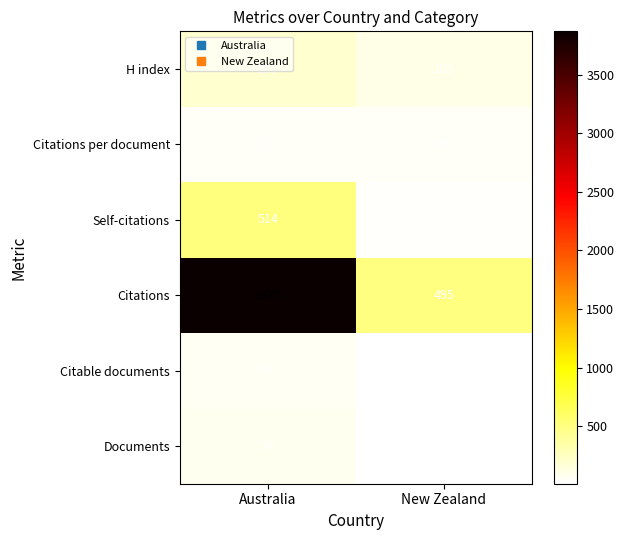

At which category is the sum across all series the highest?

Australia